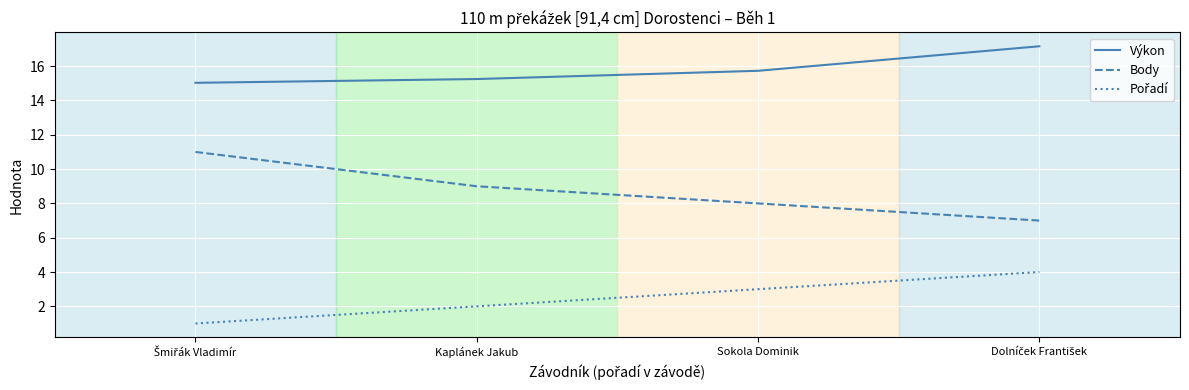

What is the minimum value shown in the chart?

1.0